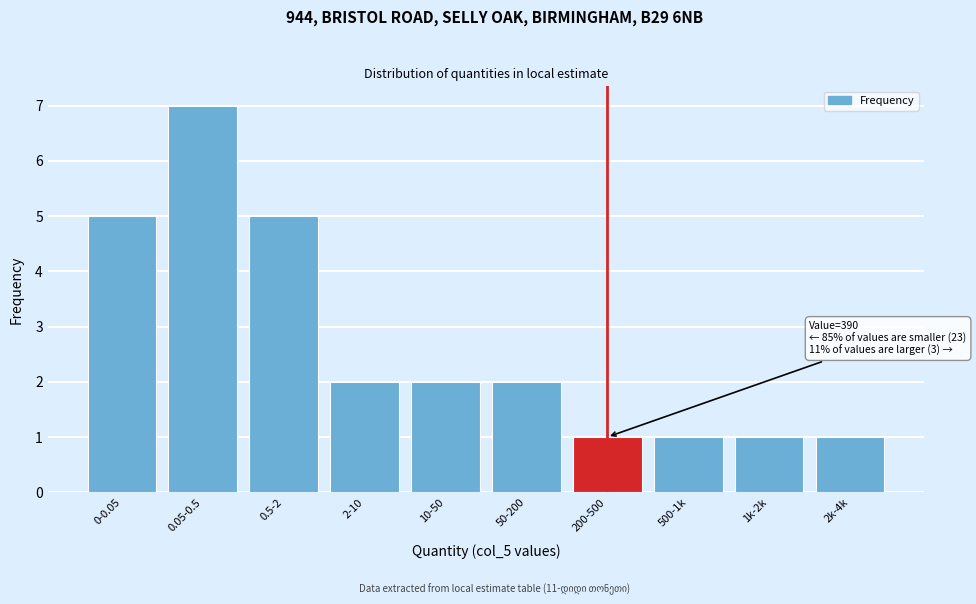

Reading left to right, what are all the values shown in this chart?

0-0.05=5	0.05-0.5=7	0.5-2=5	2-10=2	10-50=2	50-200=2	200-500=1	500-1k=1	1k-2k=1	2k-4k=1